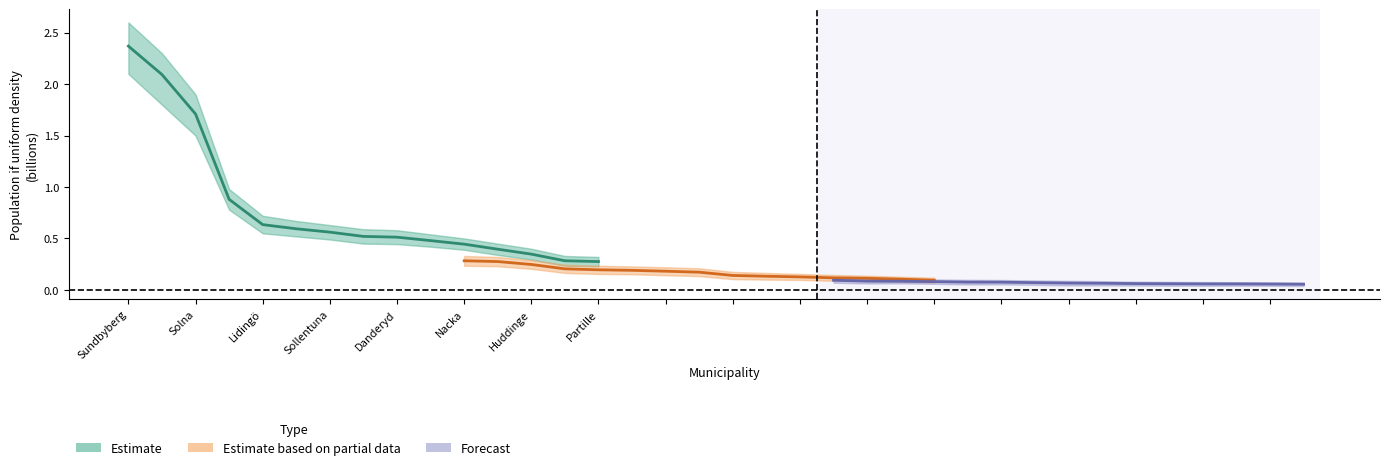

Which series changed the most between Sundbyberg and Huddinge?

Estimate